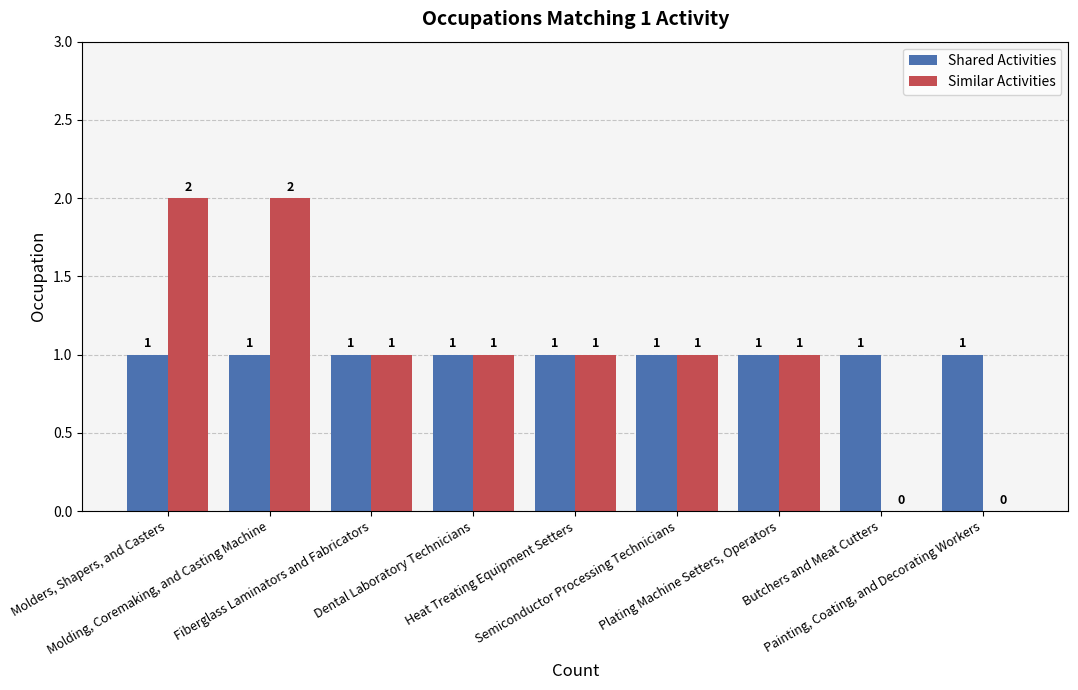

Reading left to right, what are all the values shown in this chart?

Shared Activities: 1	1	1	1	1	1	1	1	1
Similar Activities: 2	2	1	1	1	1	1	0	0